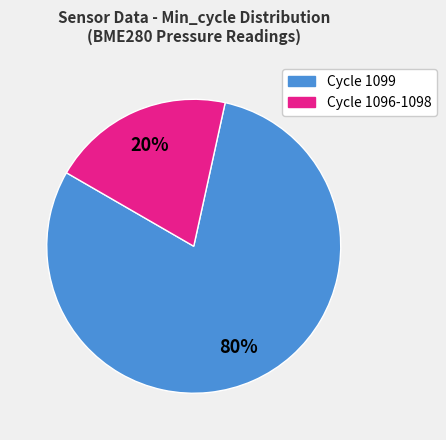

Which slice is the largest?

Cycle 1099